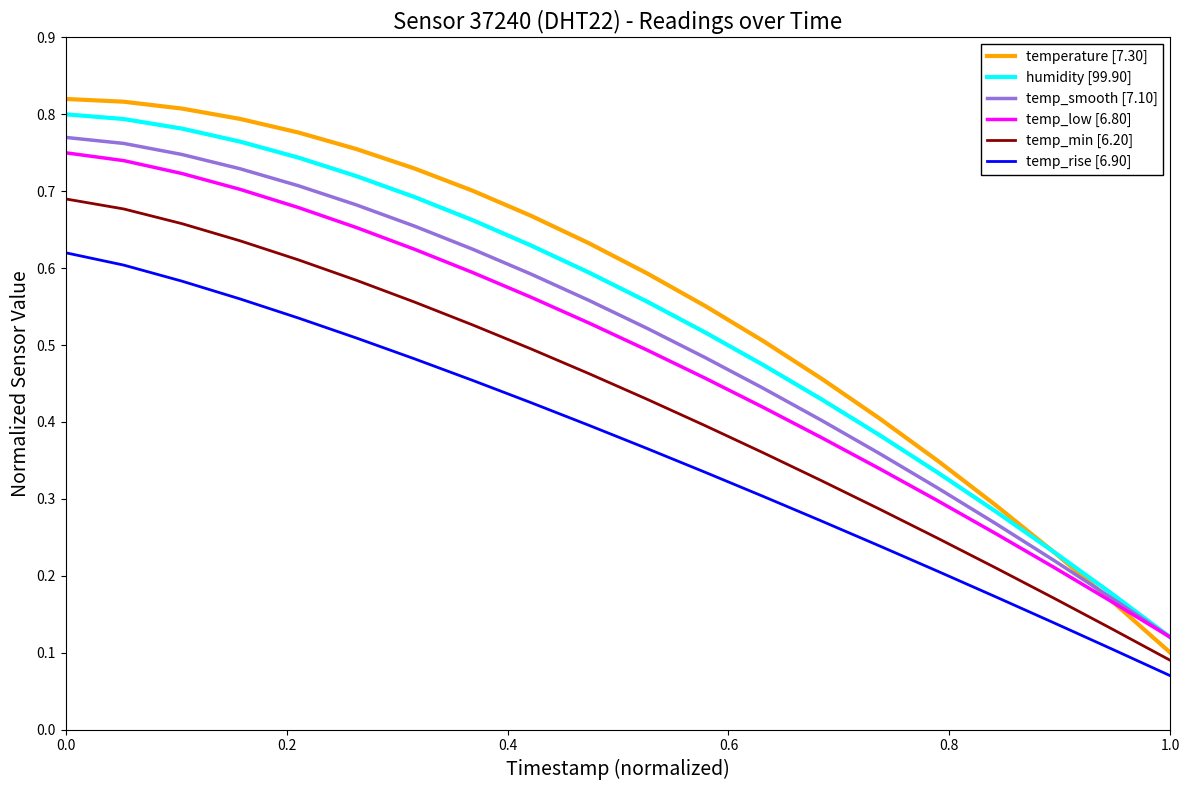

True or false: temp_smooth [7.10] and temp_min [6.20] intersect in this chart.

False